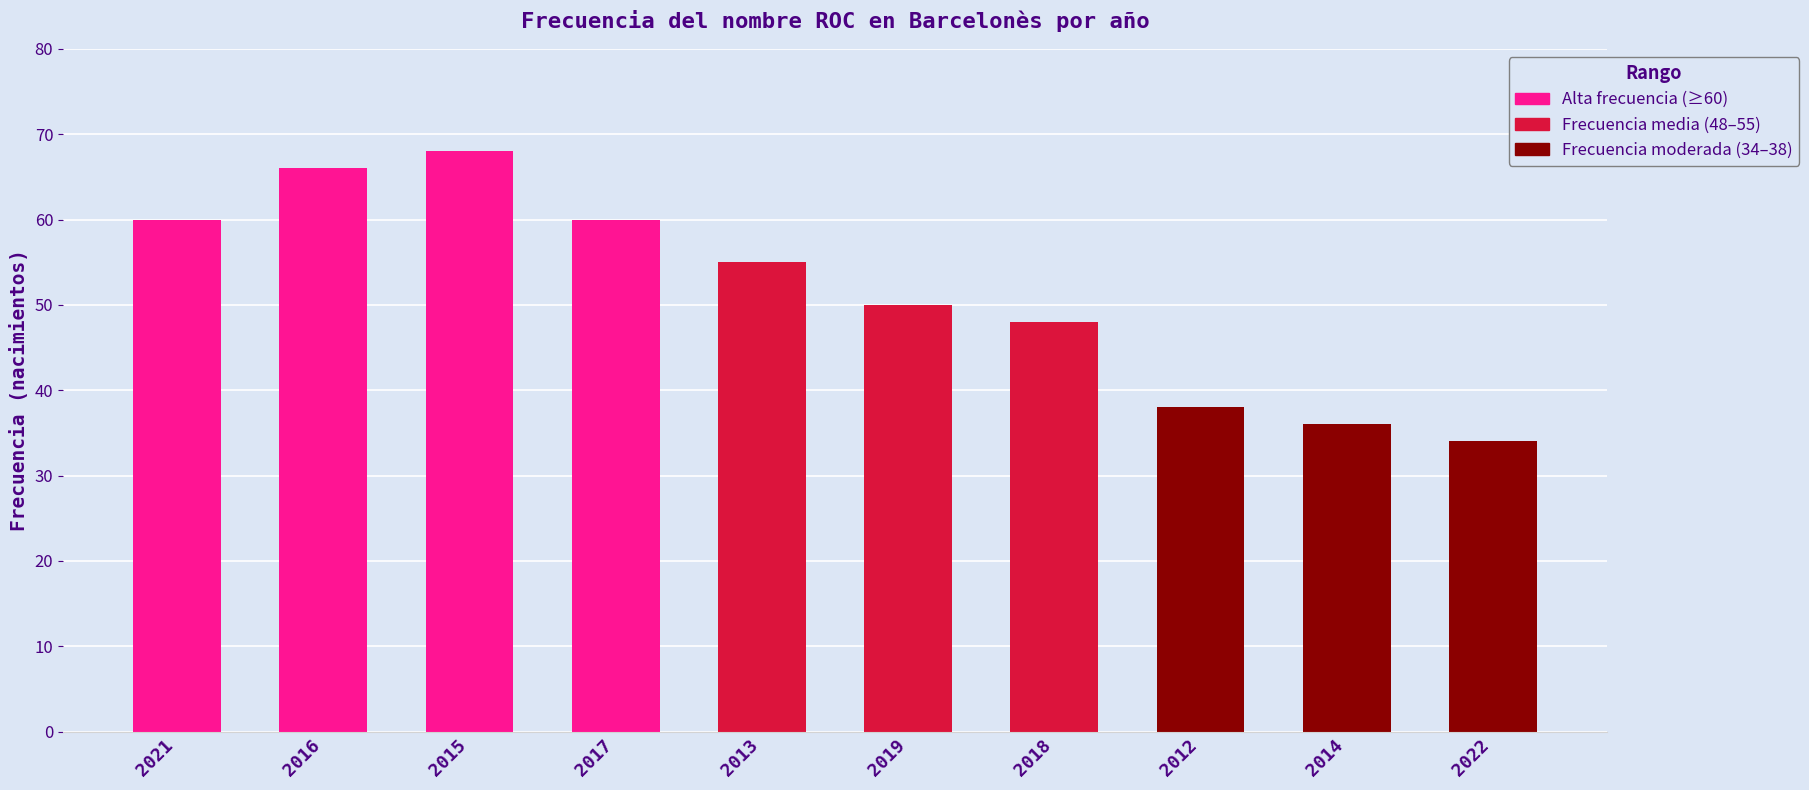

What is the value of the 2nd bar from the left?

66